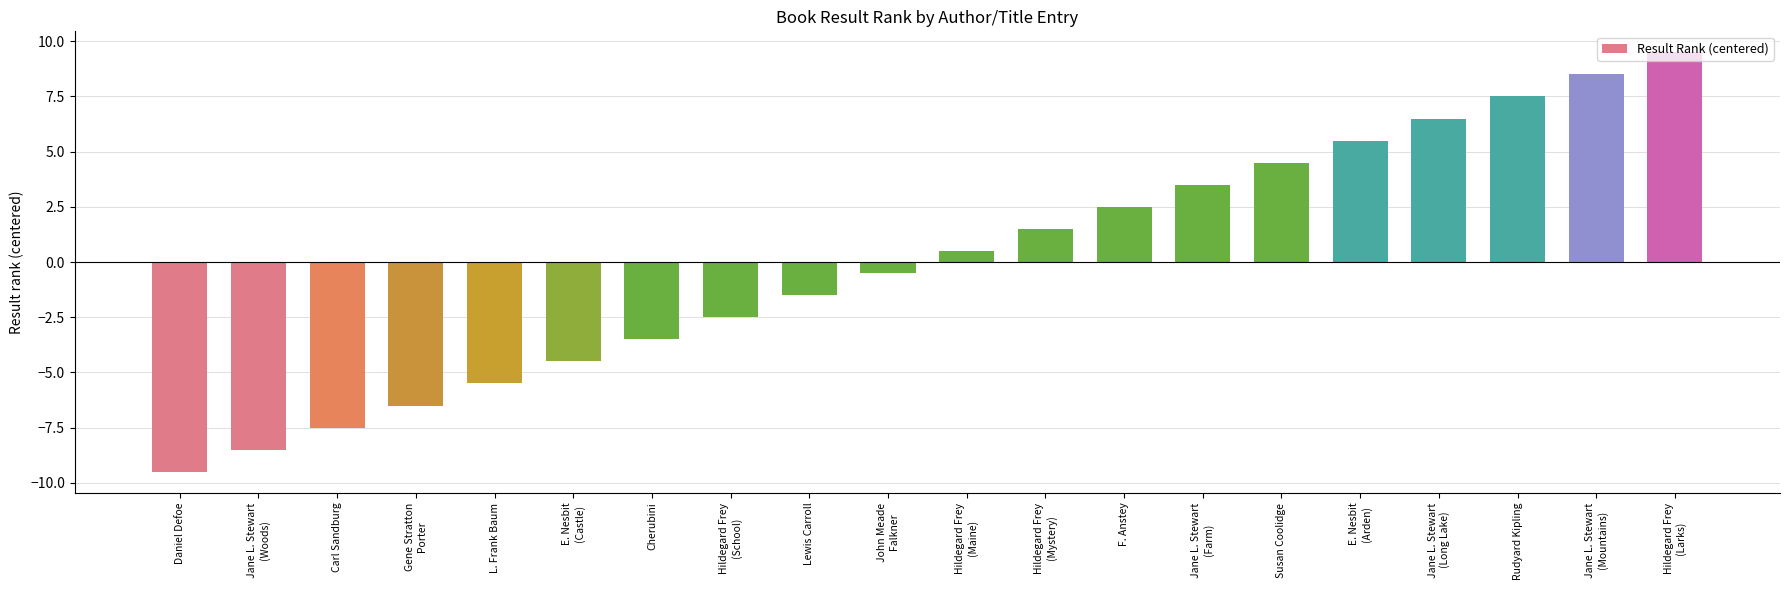

What is the change in value from Hildegard Frey
(School) to Hildegard Frey
(Mystery)?

+4.0